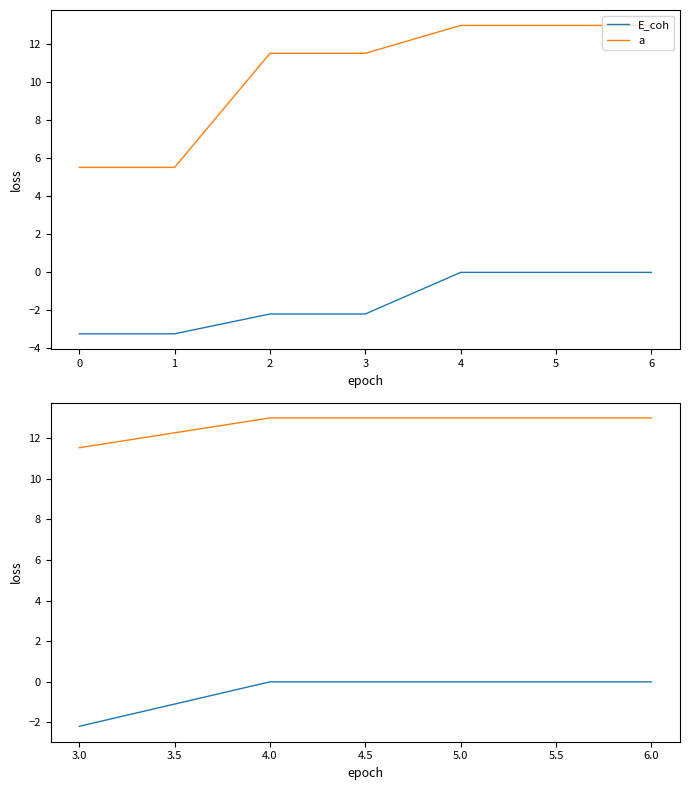

Rank the series by their average value, from lowest to highest.

E_coh, a